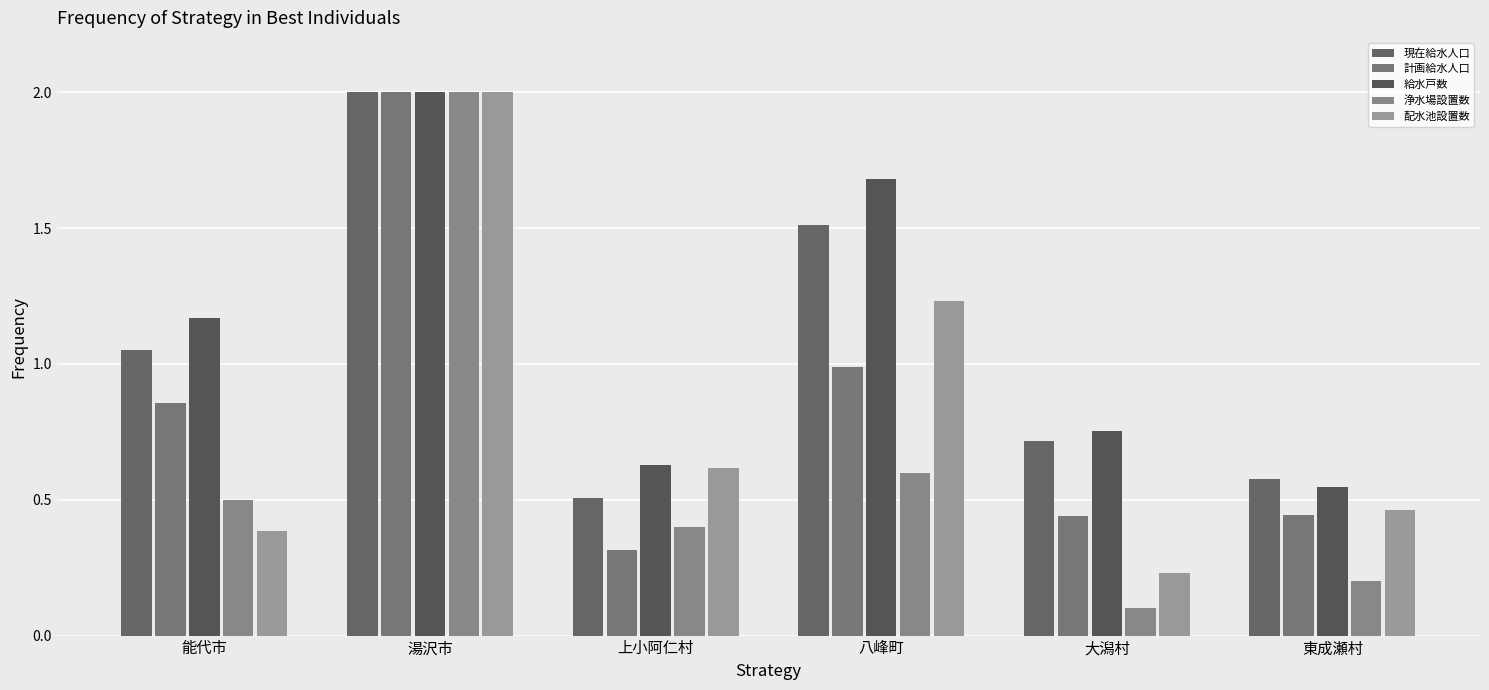

What is the label of the 3rd bar from the left?

上小阿仁村